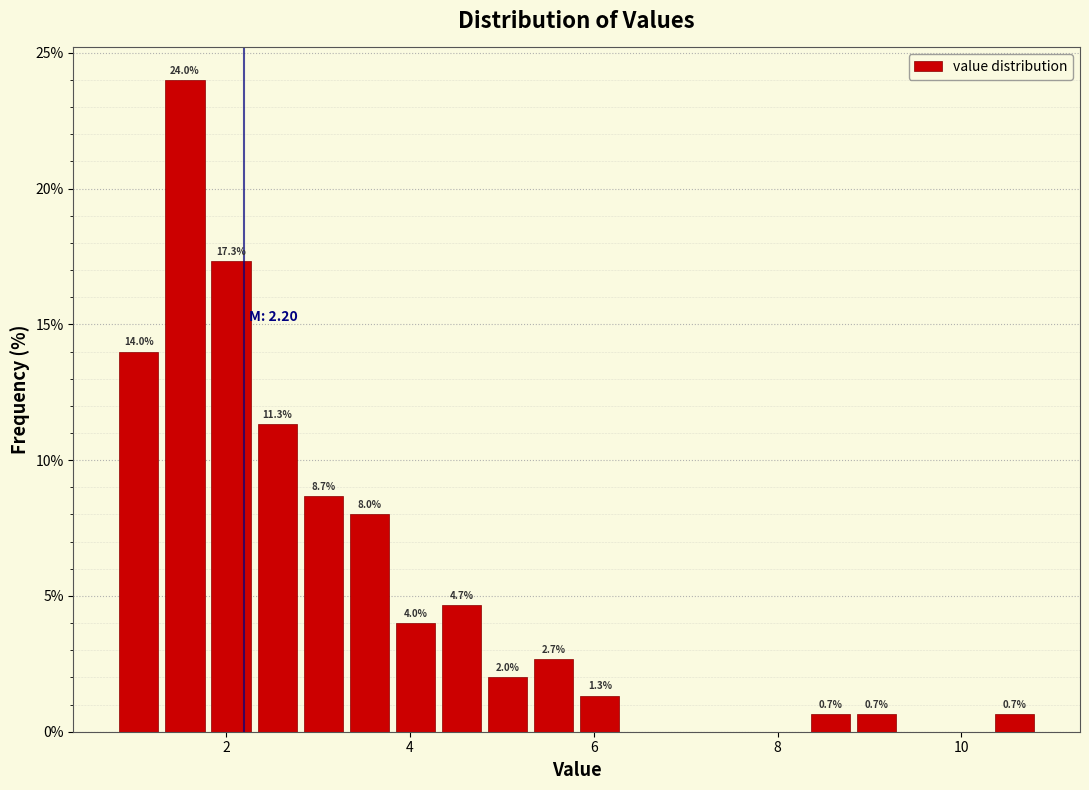

Read against the x-axis, roughly where is the centre of the tallest bar?

1.6